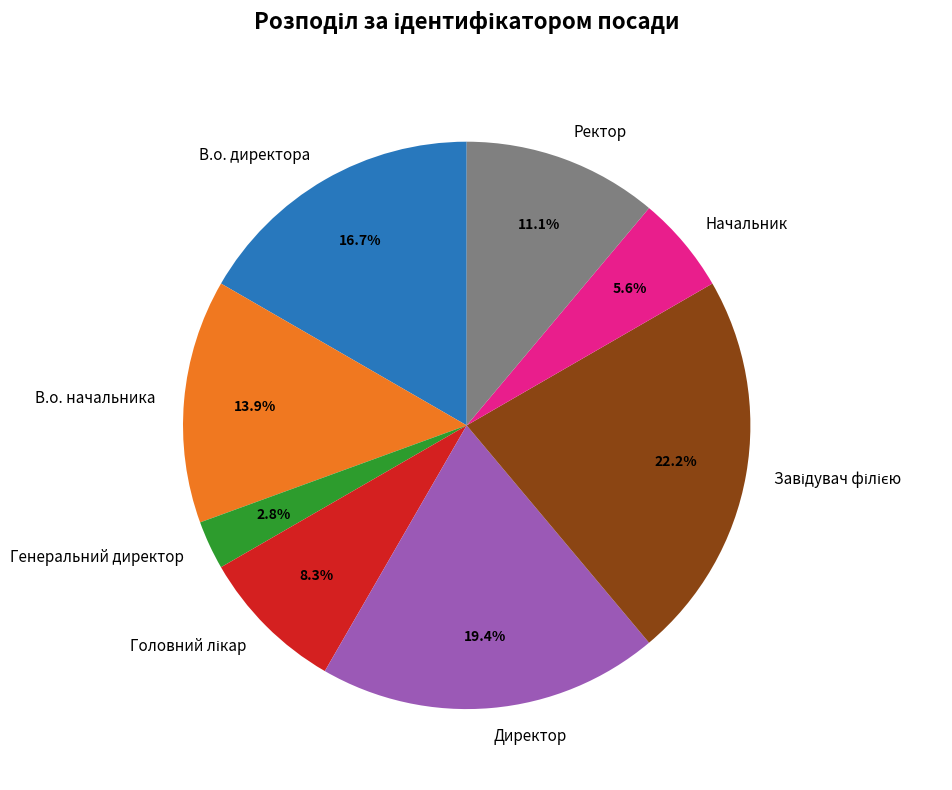

True or false: В.о. начальника accounts for 14% of the total.

True